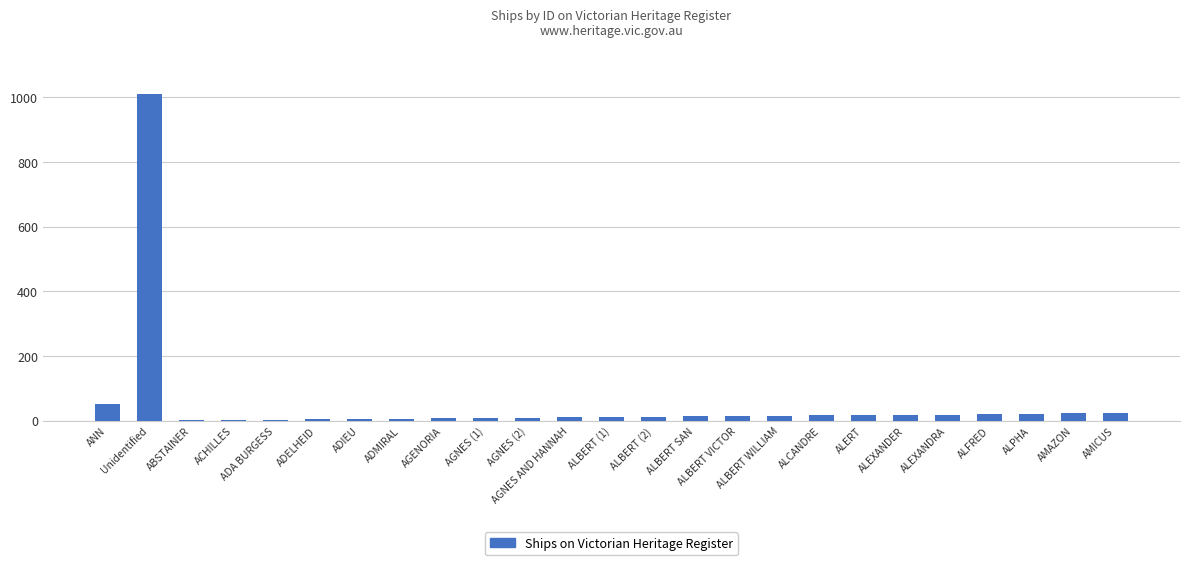

What is the greatest value displayed?

1009